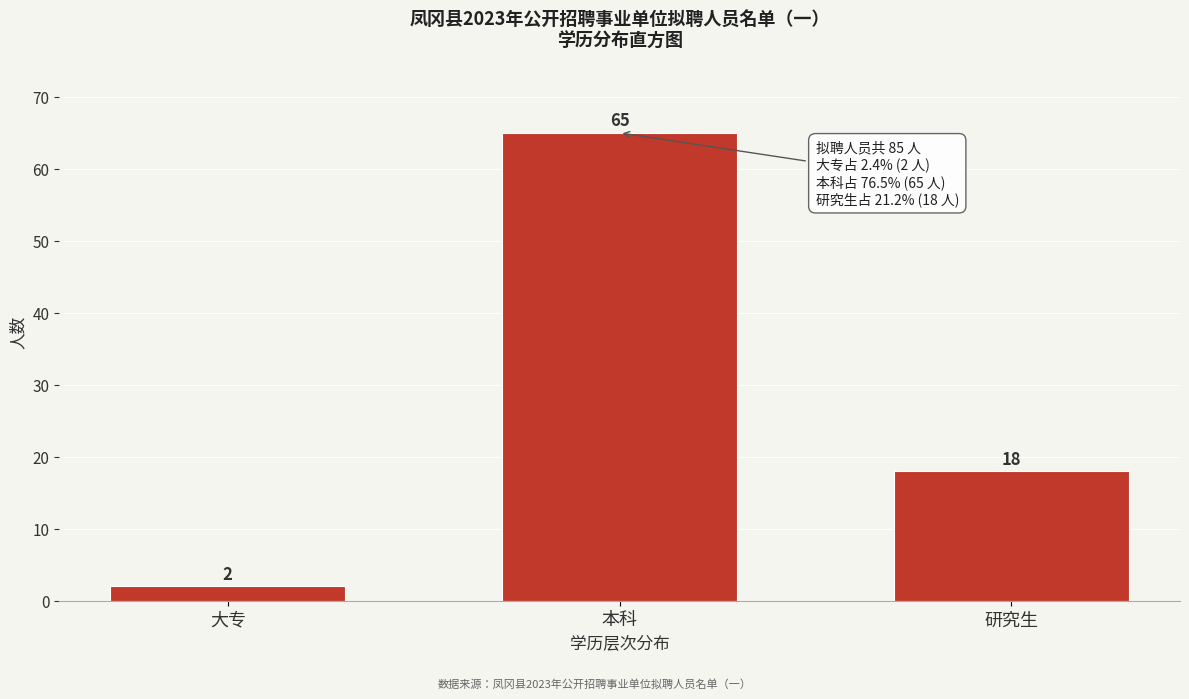

Reading left to right, what are all the values shown in this chart?

大专=2	本科=65	研究生=18